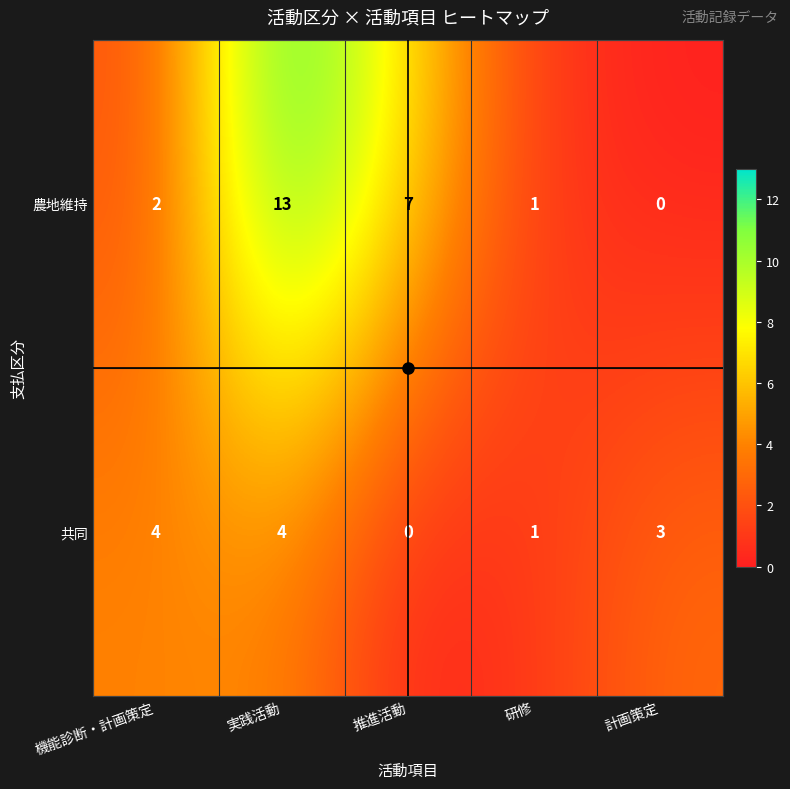

How many values in the 農地維持 series are below 2?

2